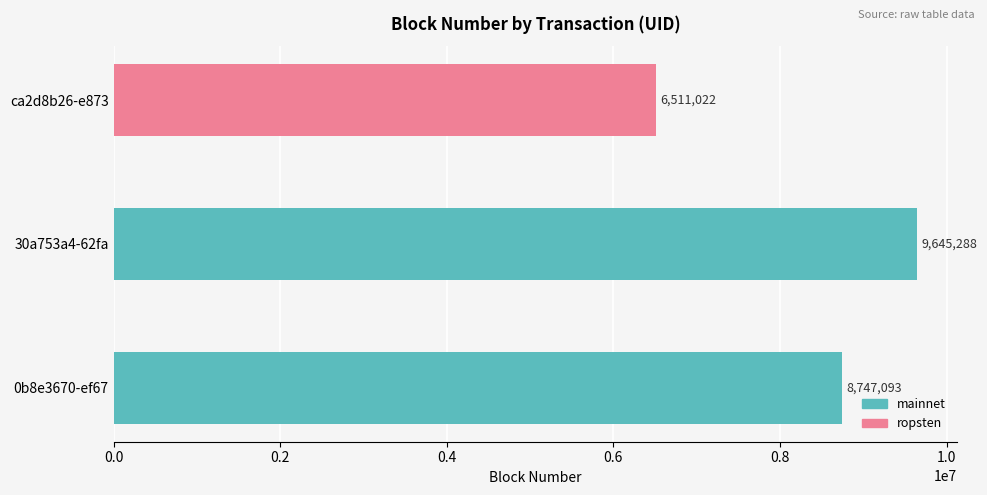

Reading left to right, list all the values displayed in this chart.

0b8e3670-ef67=8747093	30a753a4-62fa=9645288	ca2d8b26-e873=6511022